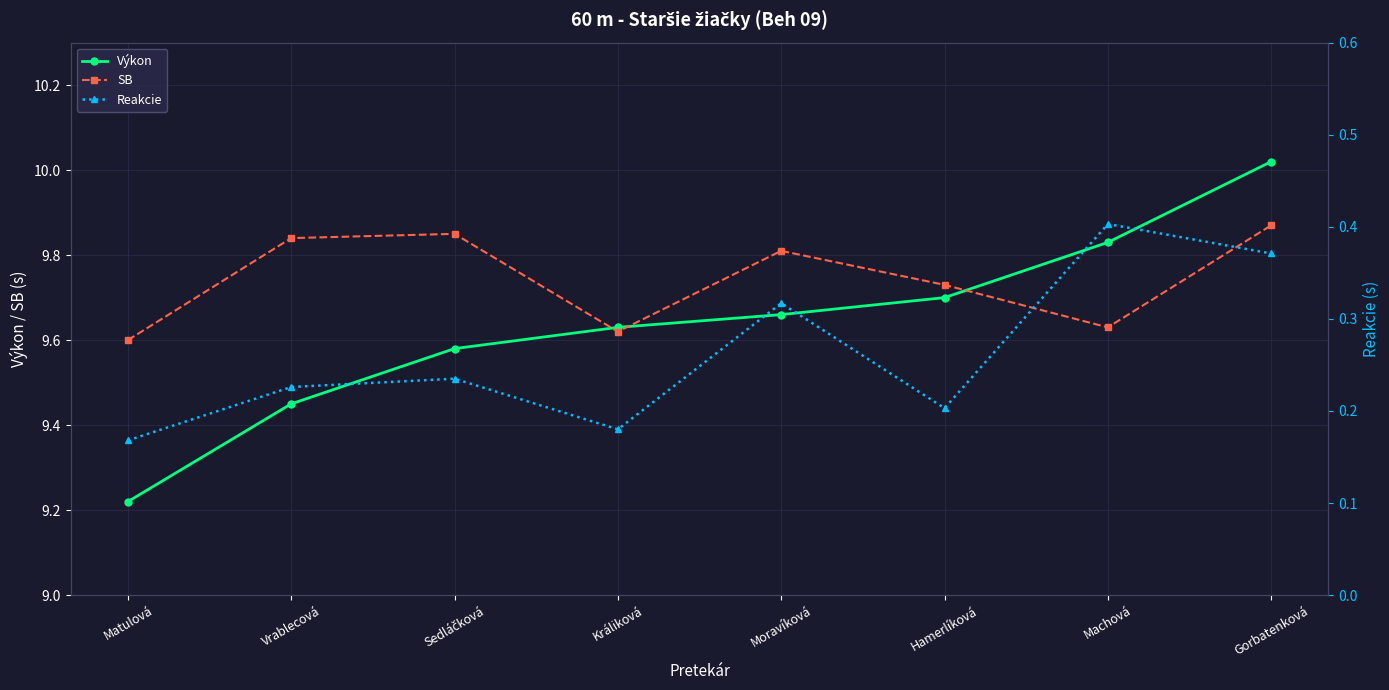

At which category does the chart reach its minimum across all series?

Matulová